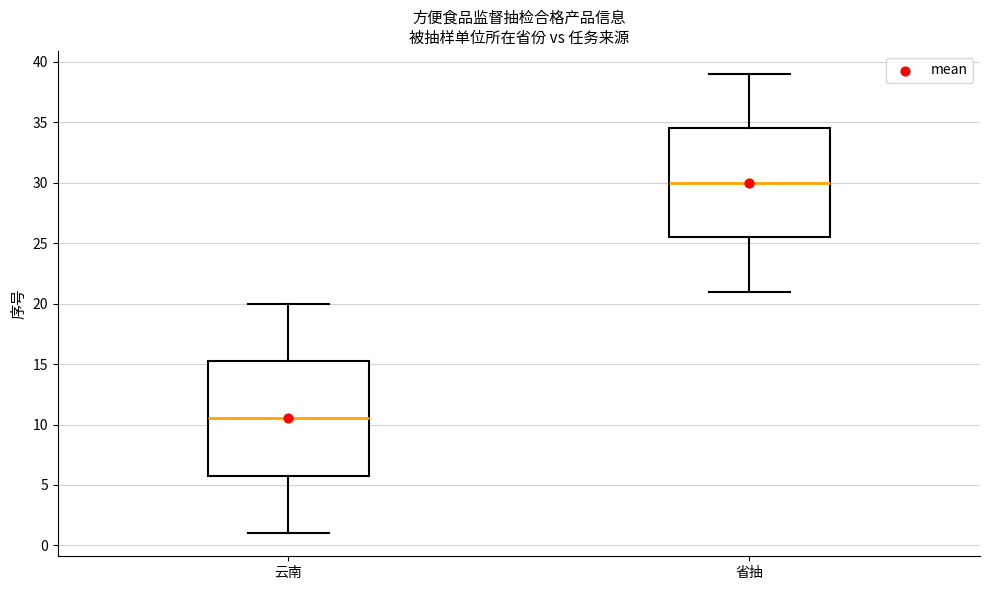

Where does the lower whisker of the box for 省抽 end on the y-axis? The values are not printed on the chart, so give them approximately, as read against the axis.

21.0